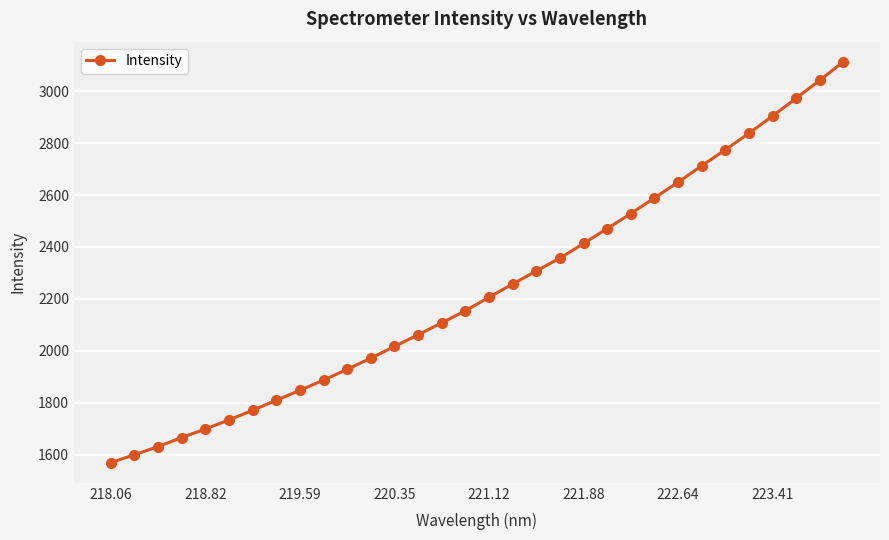

True or false: there are more than 2 points higher than both neighbors.

False